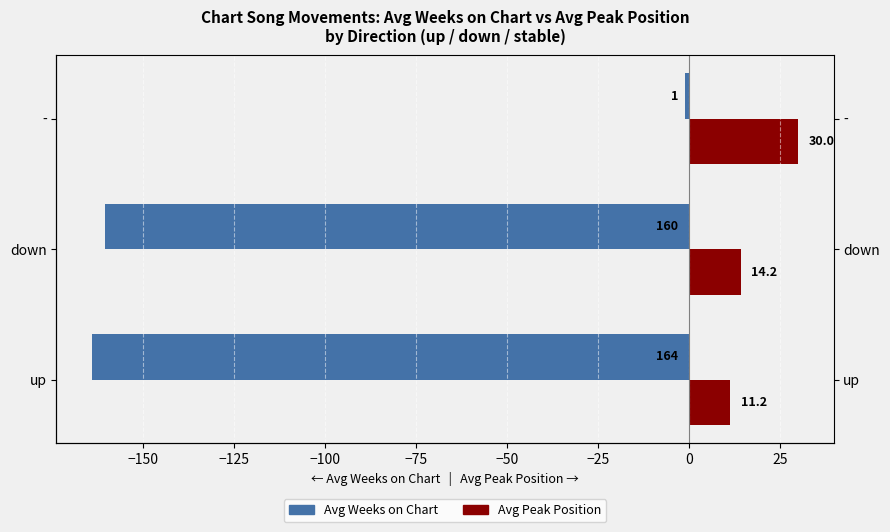

Is the value of Avg Weeks on Chart at up greater than the value of Avg Peak Position at up?

No